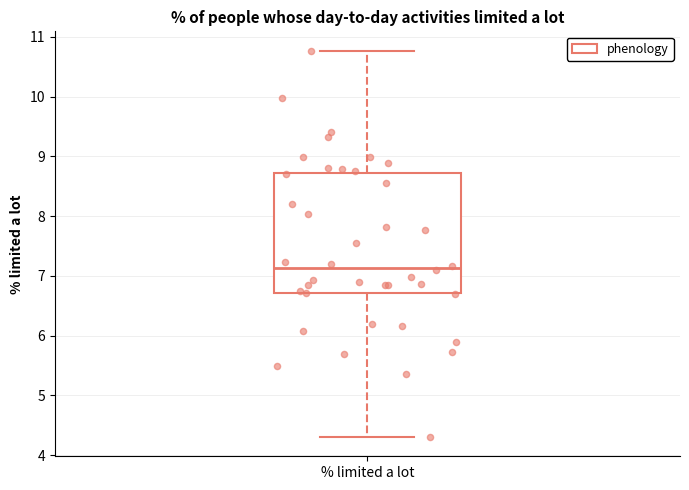

Read this box plot against the y-axis: the position of the median line, the range covered by the box, and the ends of both whiskers. The values are not printed on the chart, so give them approximately, as read against the axis.

median 7.1, box 6.7 to 8.7, whiskers 4.3 to 10.8